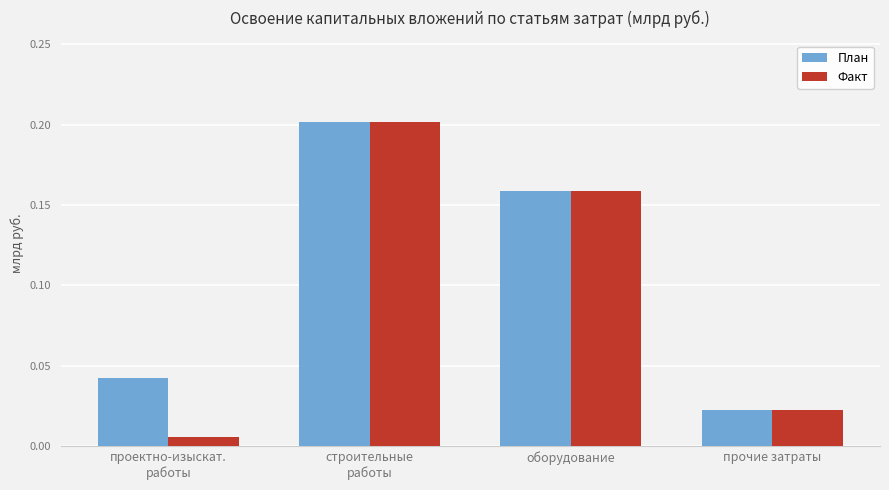

Is it true that Факт equals 0.2 at строительные
работы?

True